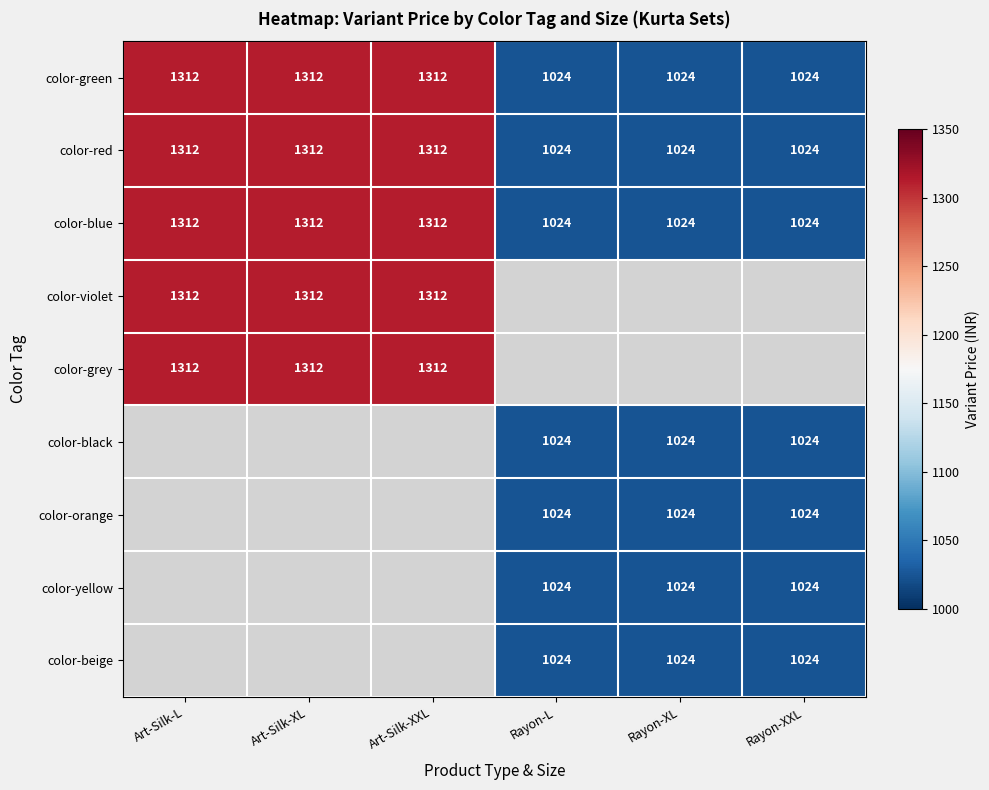

Is it true that color-red equals 450 at Art-Silk-L?

False